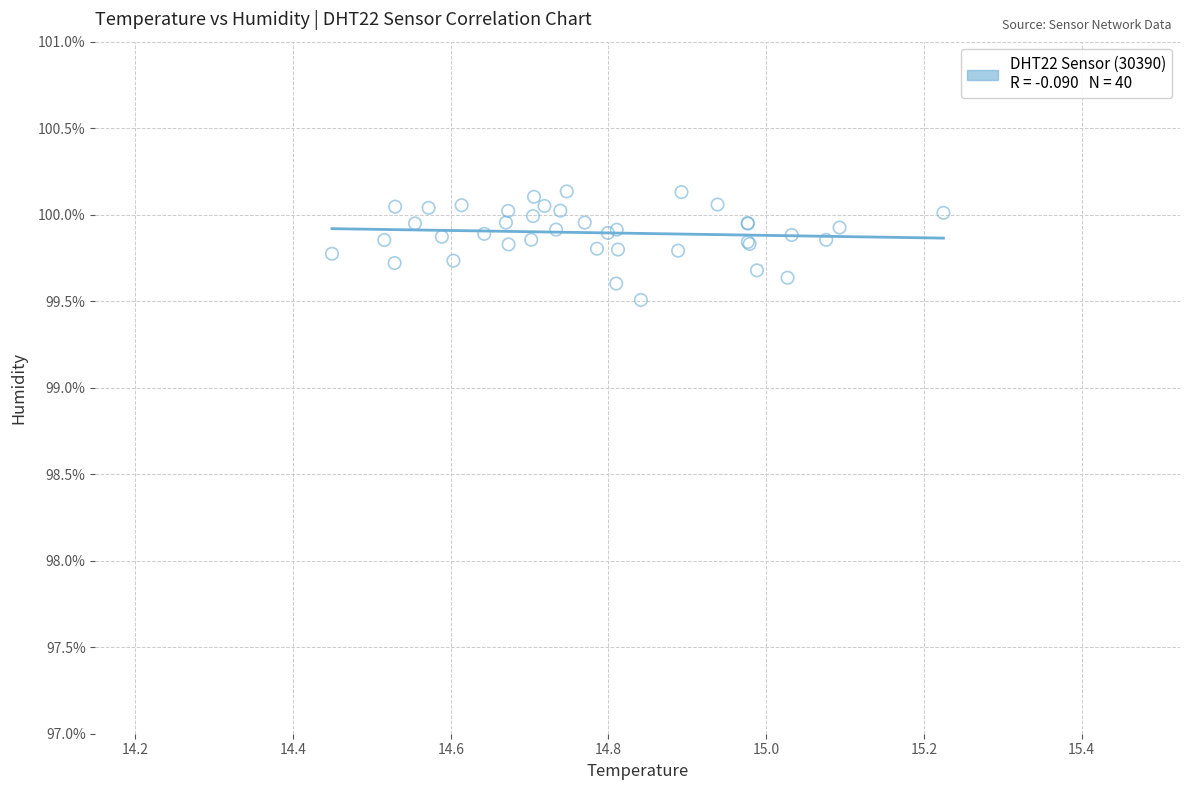

What Y value in the scatter plot is closest to 99?

99.5